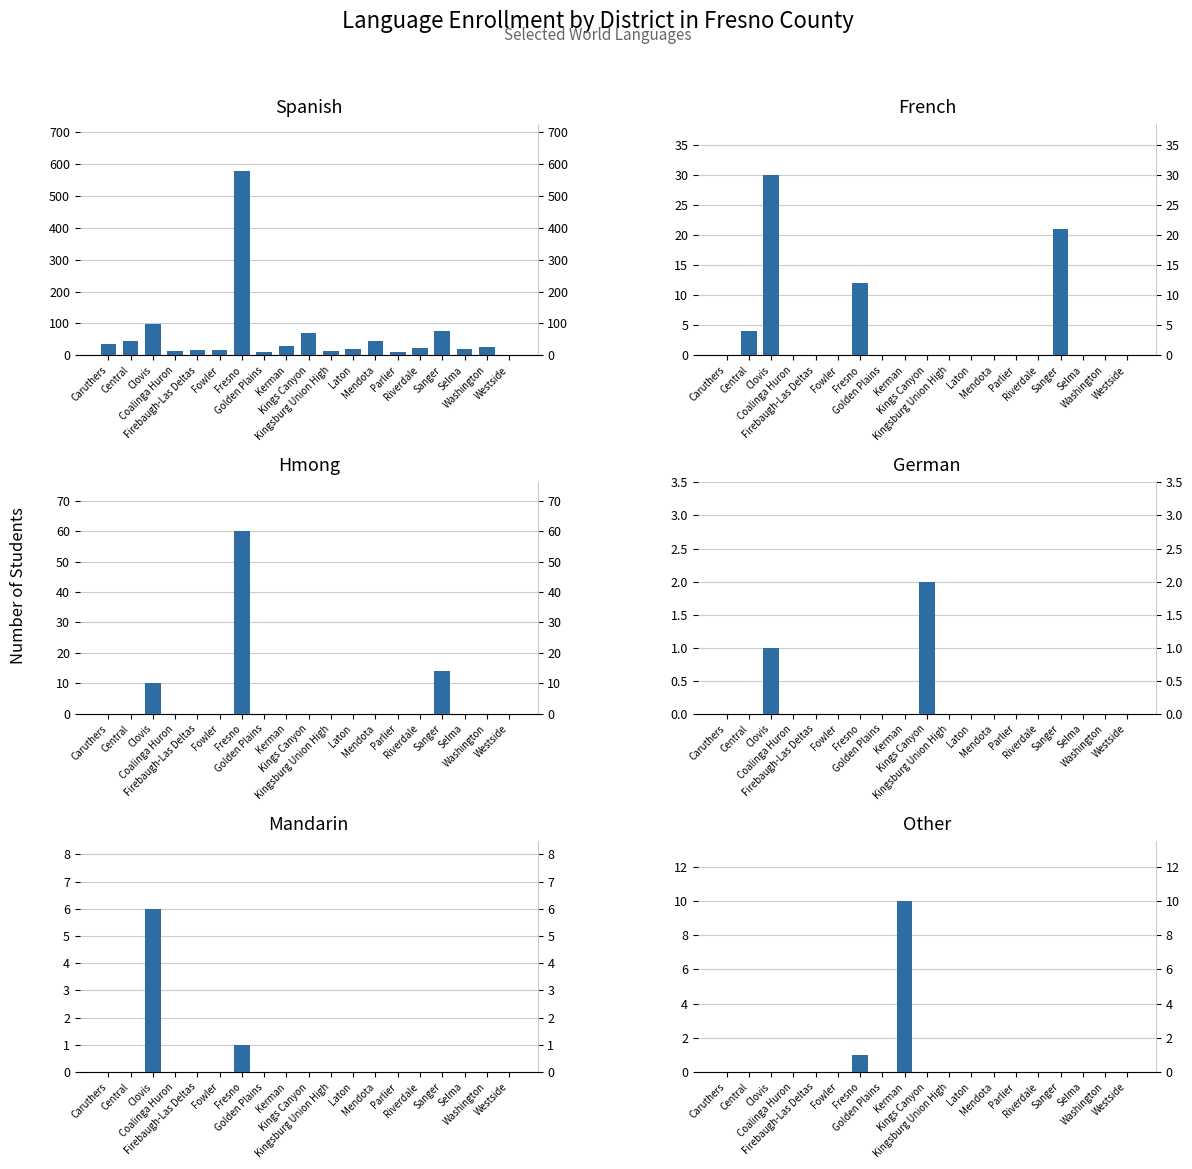

What position from the left is Kerman?

9